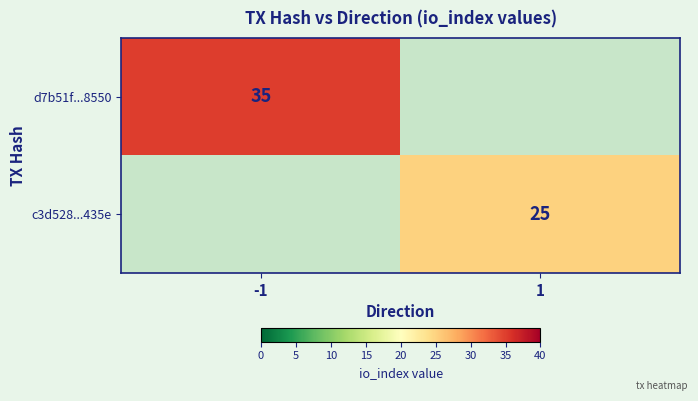

Is the value of c3d528...435e at 1 greater than the value of d7b51f...8550 at -1?

No